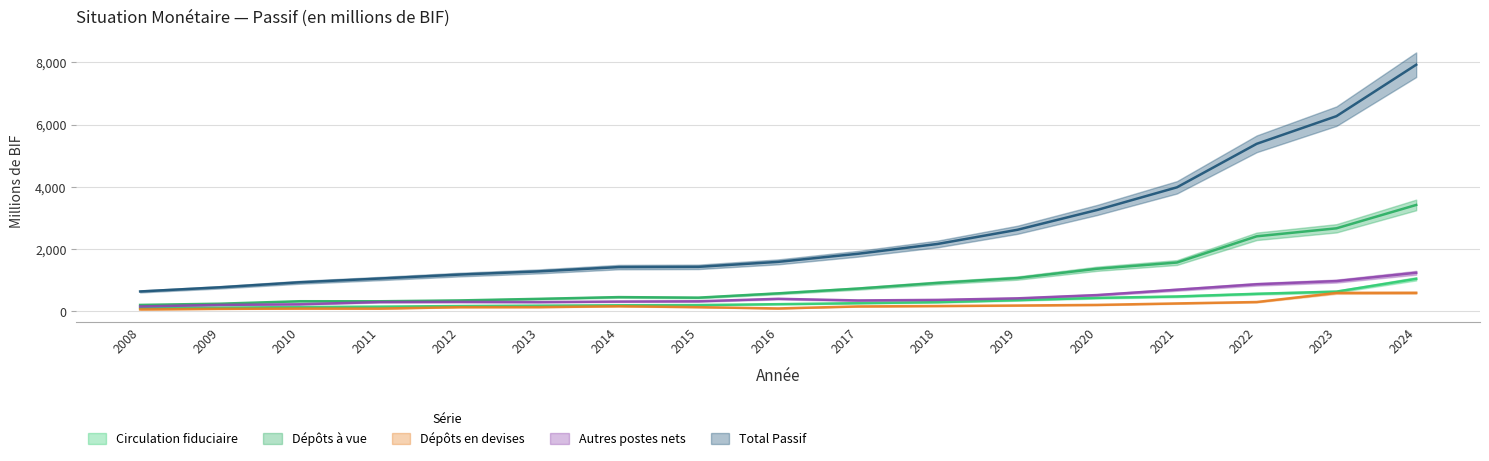

What is the highest value of the Dépôts en devises series?

596.1